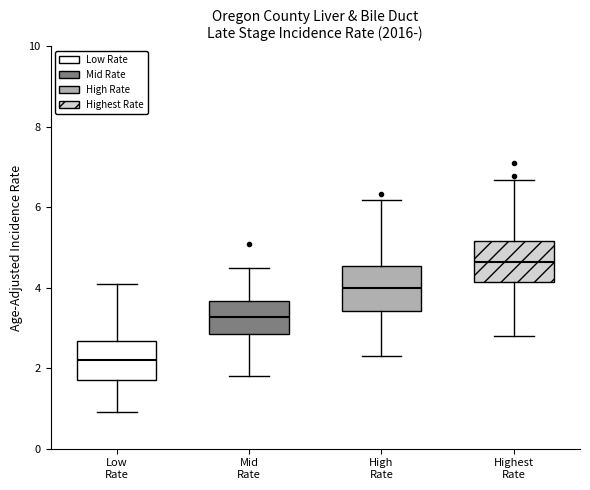

Where does the upper whisker of the box for Low Rate end on the y-axis? The values are not printed on the chart, so give them approximately, as read against the axis.

4.2